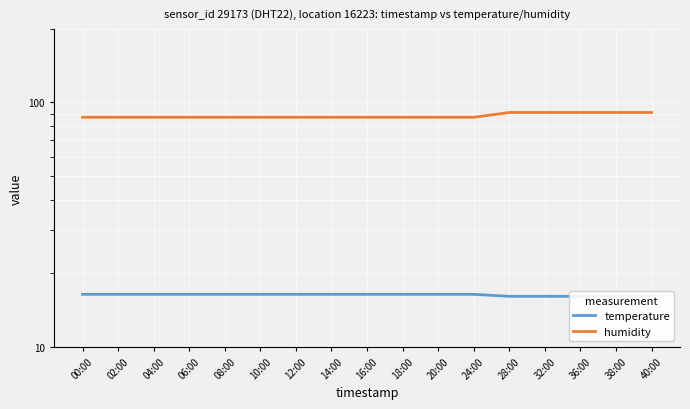

Between 32:00 and 36:00, which series saw the biggest shift?

temperature